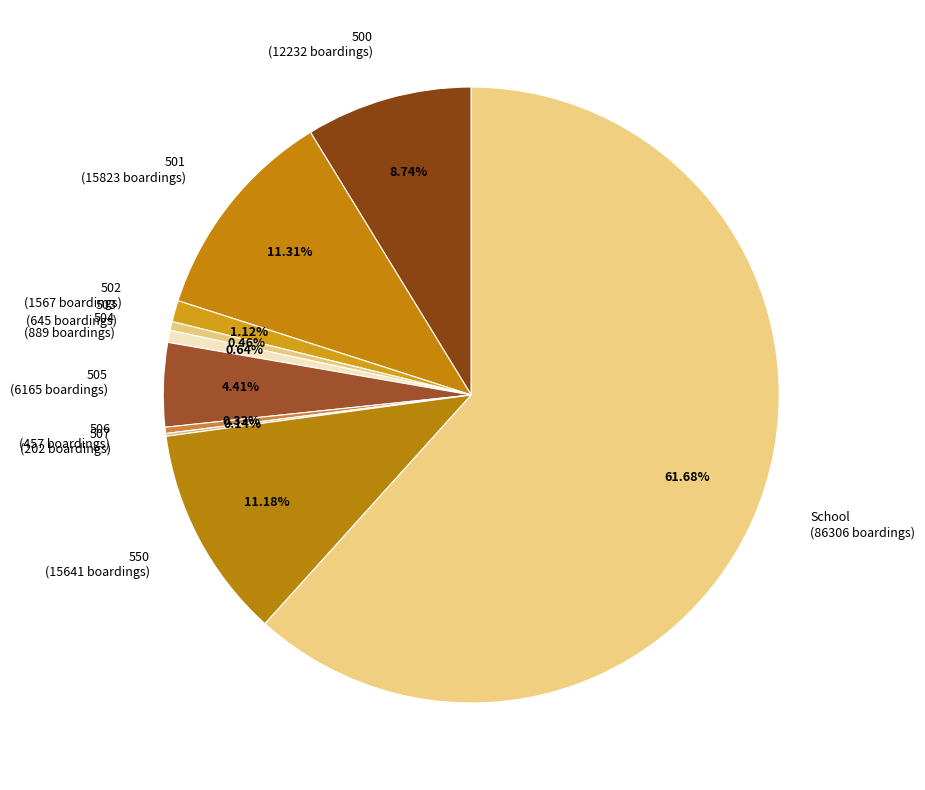

To the nearest percent, what portion does 505 represent?

4%